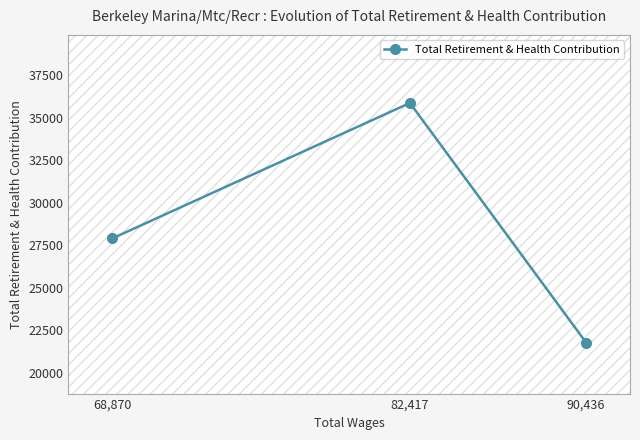

Which has a higher value, 82,417 or 90,436?

82,417